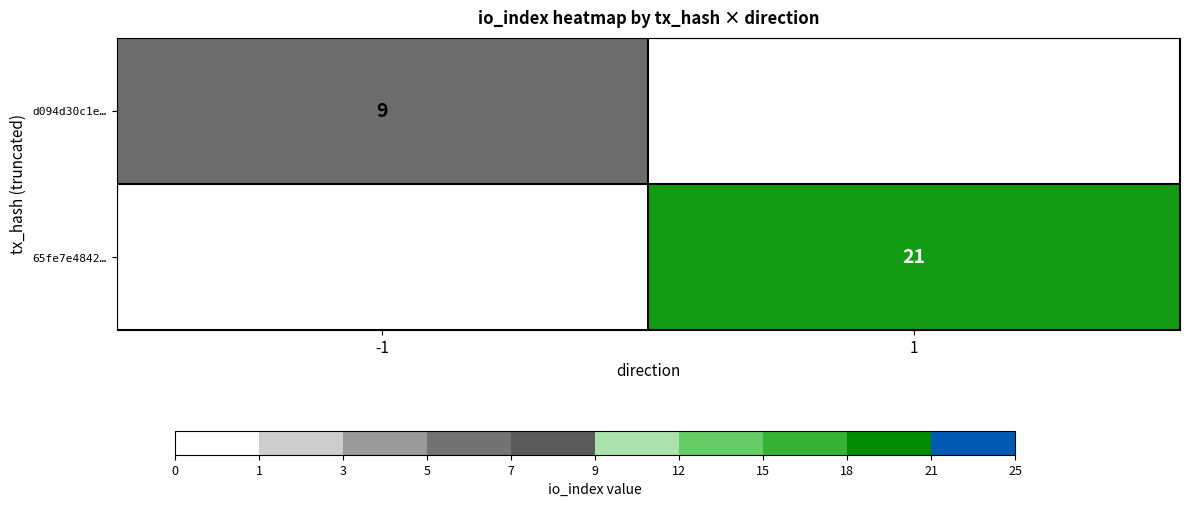

True or false: 65fe7e4842… has a value of 21 at 1.

True